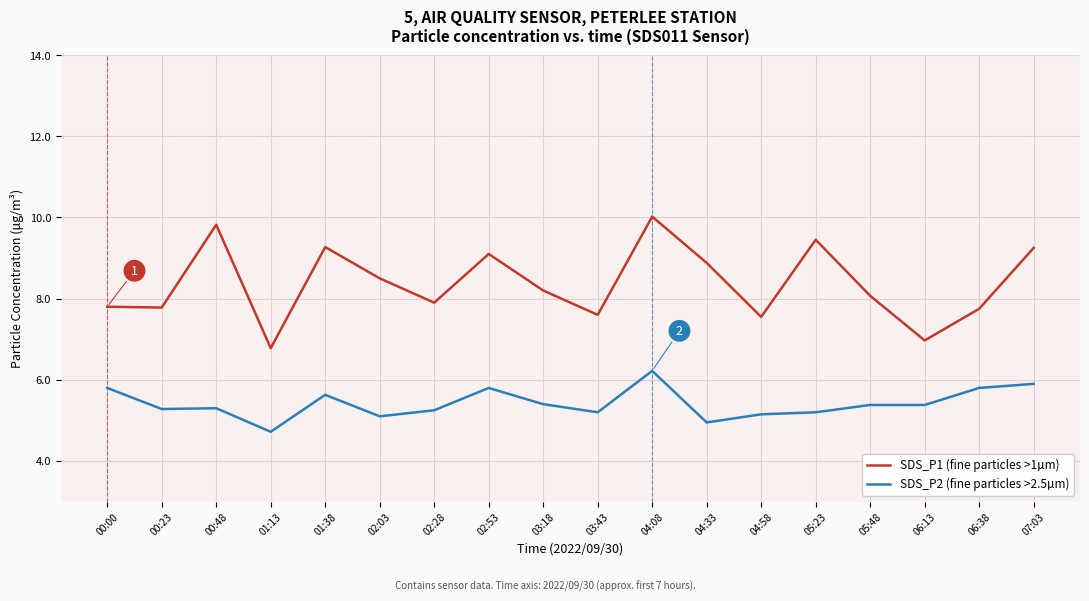

At 06:13, list the series in order from smallest to largest.

SDS_P2 (fine particles >2.5µm), SDS_P1 (fine particles >1µm)